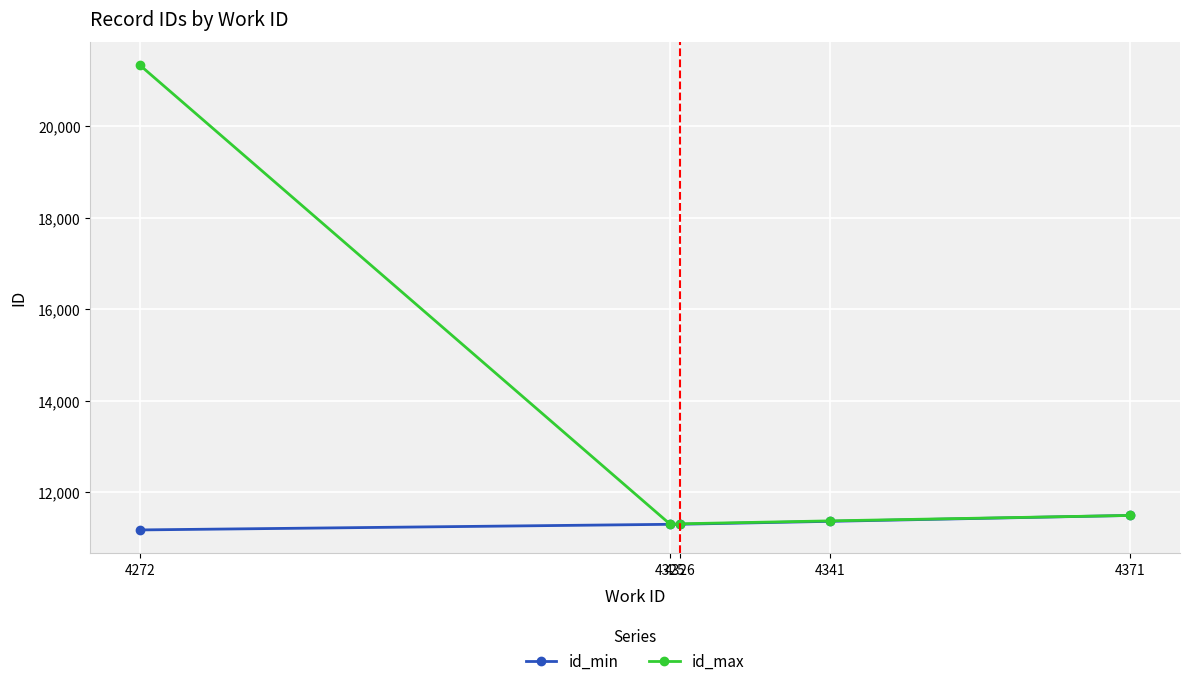

Which series has the largest range (max minus min)?

id_max